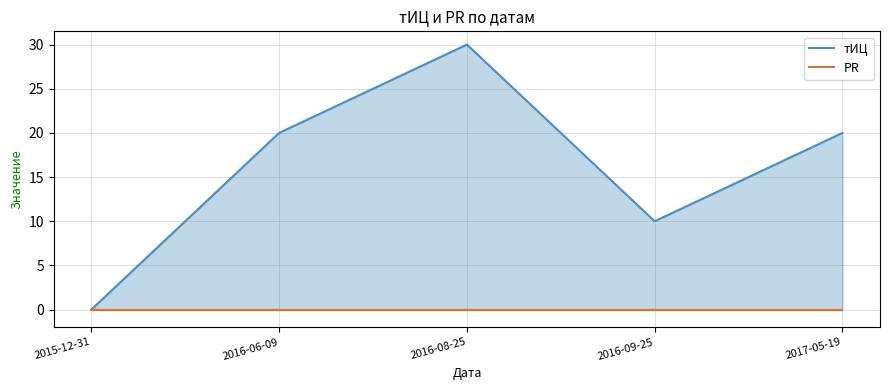

Which label corresponds to the largest value in the chart?

2016-08-25